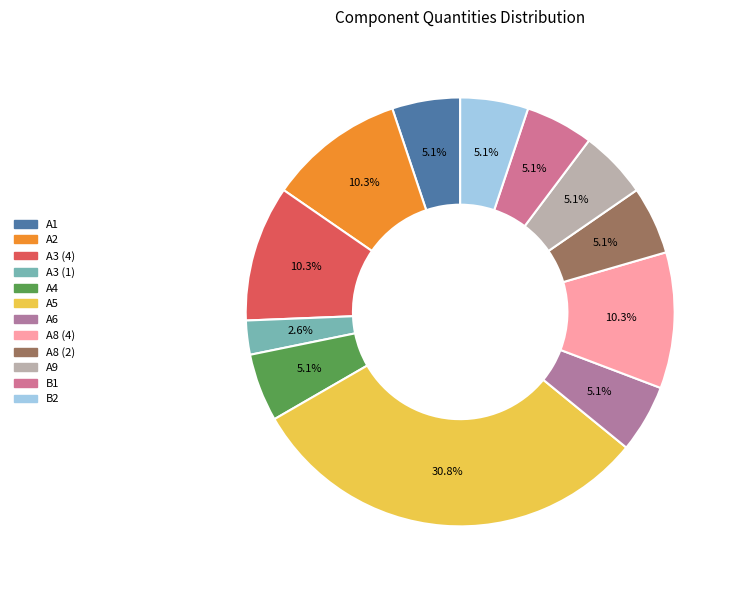

To the nearest percent, what is the difference between the largest and smallest slice percentages?

28%